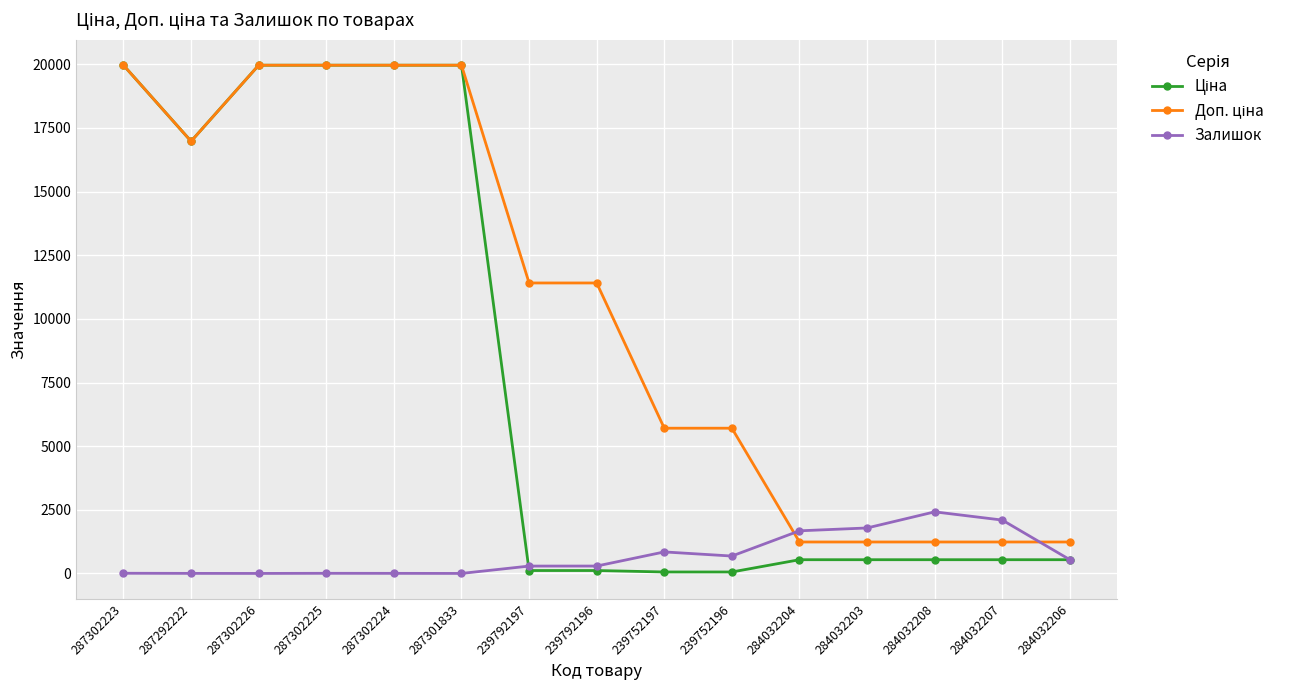

What is the spread (max minus min) of values at 284032206?

696.4